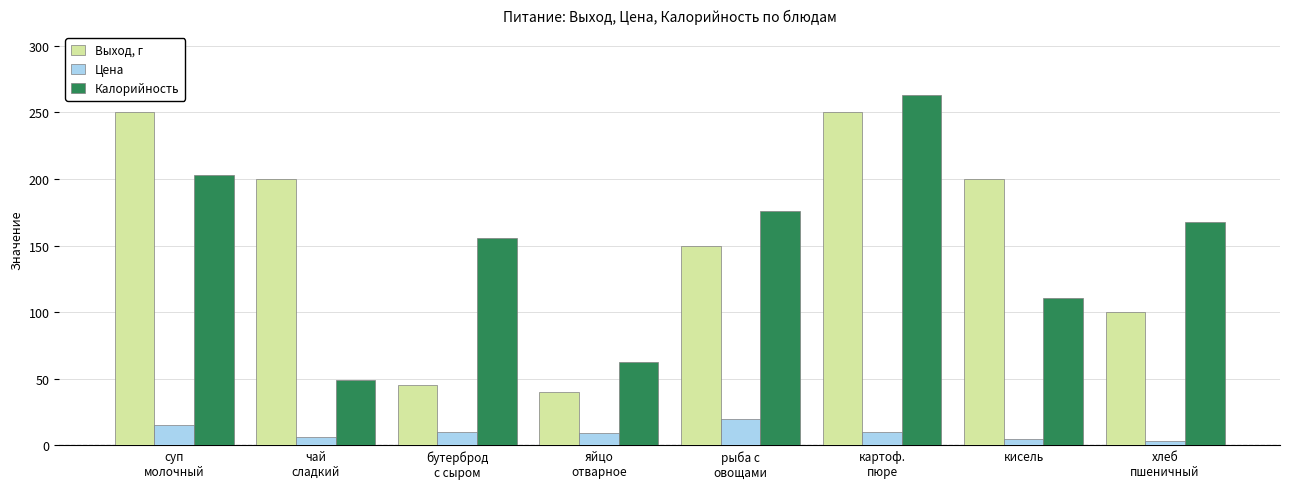

What is the average value of the Выход, г series?

154.4